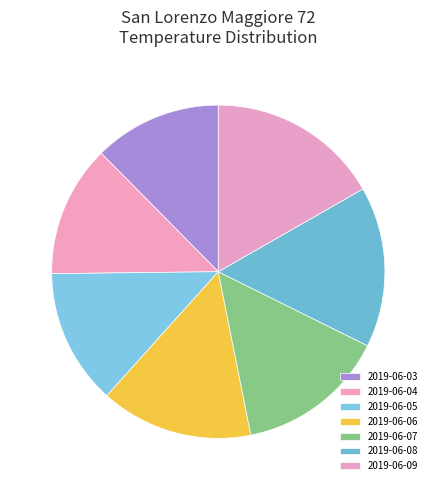

To the nearest percent, what portion does 2019-06-09 represent?

17%